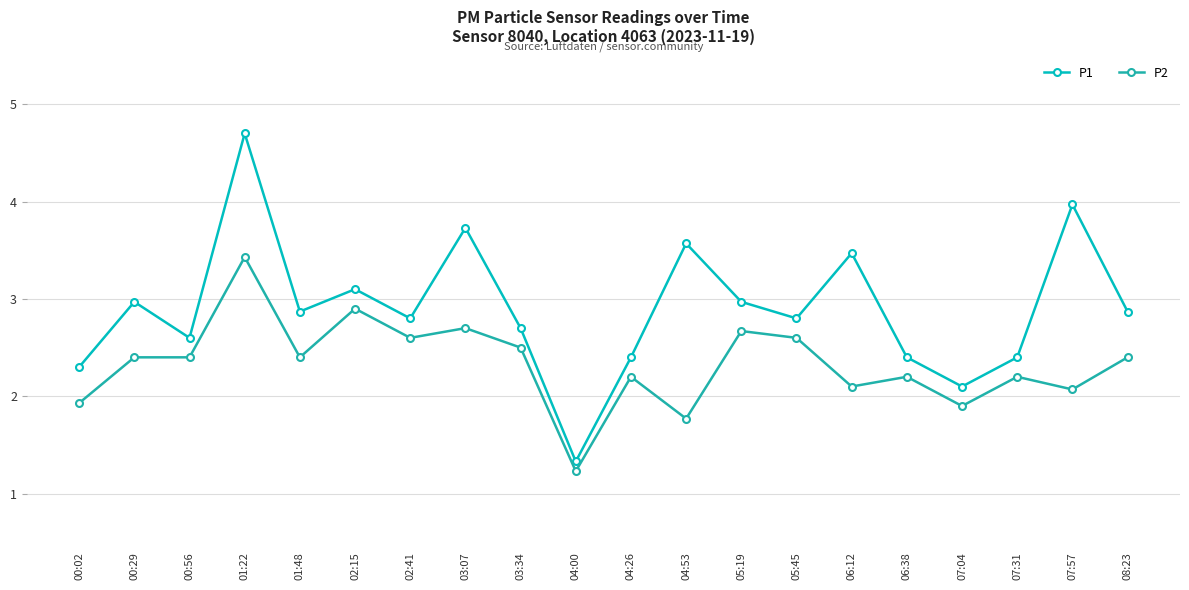

What is the label of the 20th point from the right?

00:02